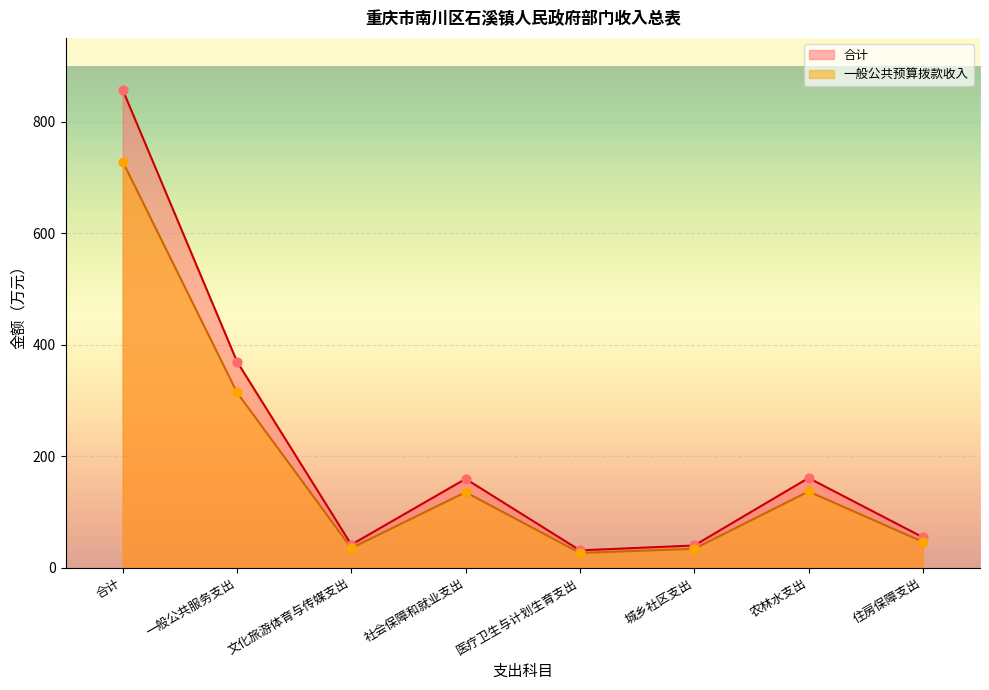

What are all the series names shown in the legend?

合计, 一般公共预算拨款收入